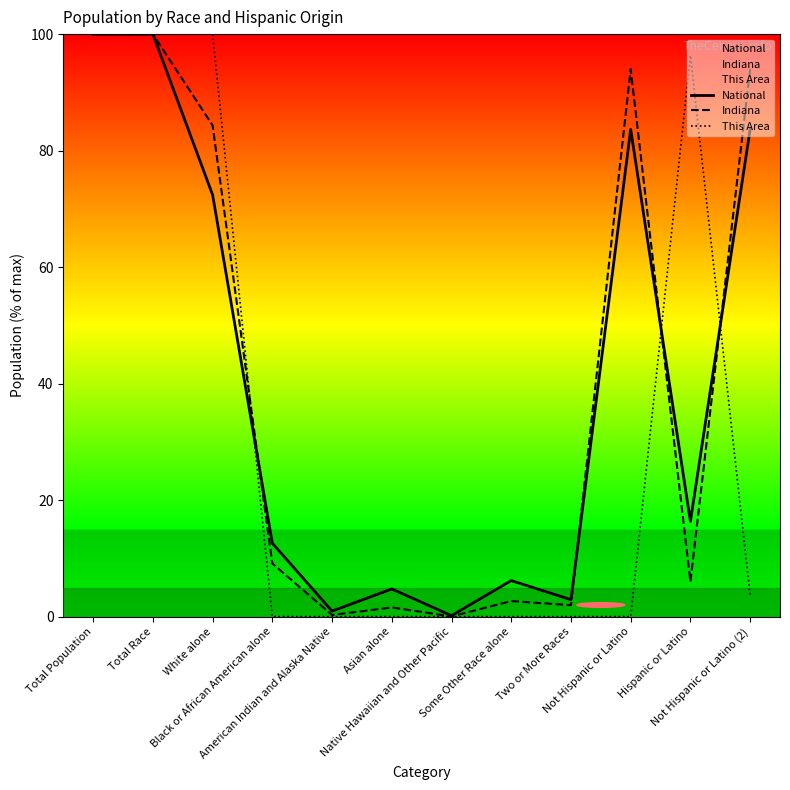

Where is Indiana nearest to the value 50?

White alone